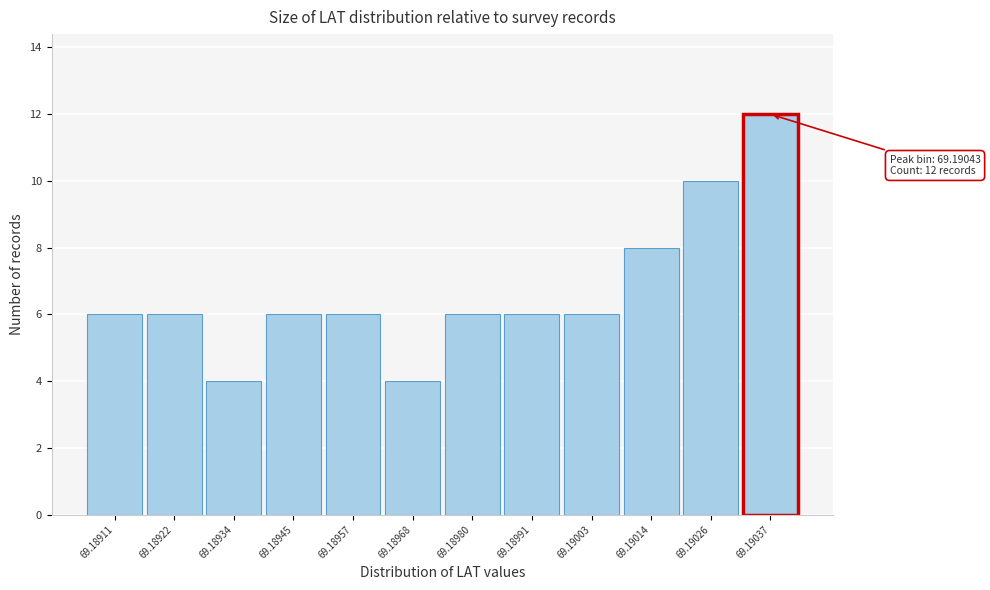

Reading left to right, transcribe all the data shown in this chart.

69.18911=6	69.18922=6	69.18934=4	69.18945=6	69.18957=6	69.18968=4	69.18980=6	69.18991=6	69.19003=6	69.19014=8	69.19026=10	69.19037=12